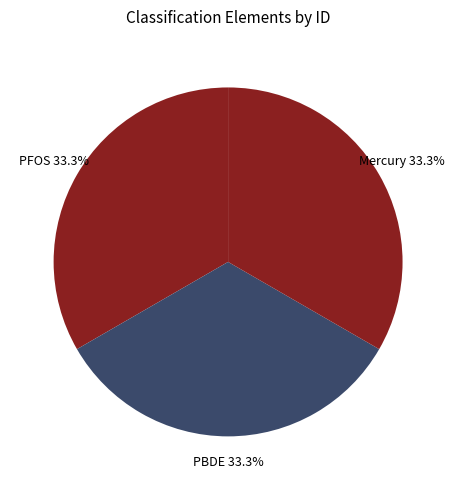

Rank the categories by value from highest to lowest.

Perfluorooctane sulphonate (PFOS), Polybrominated diphenyl ethers (PBDE), Mercury and Its Compounds